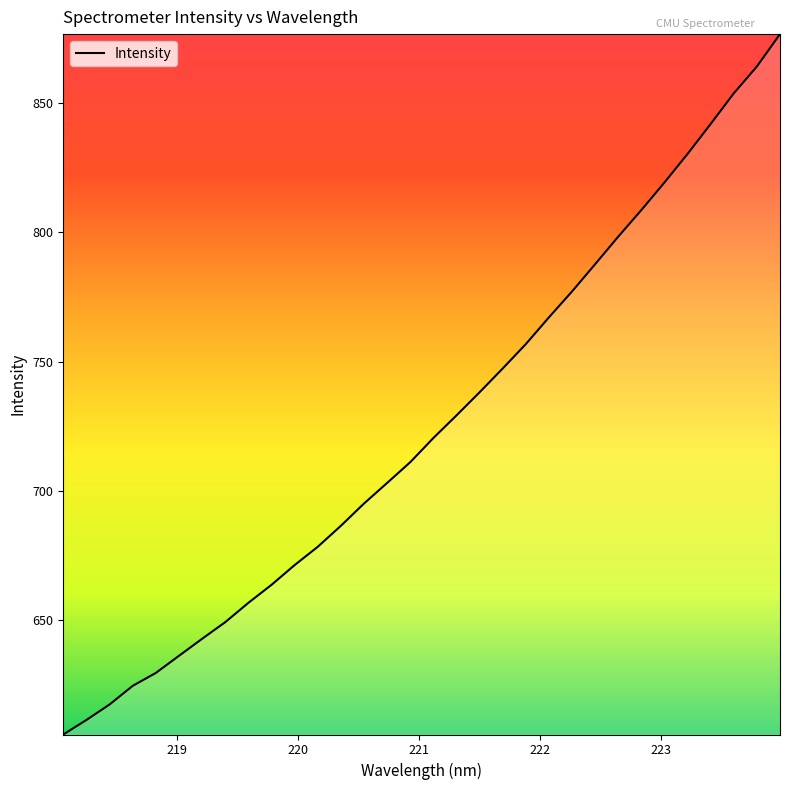

What is the maximum value shown in the chart?

876.8